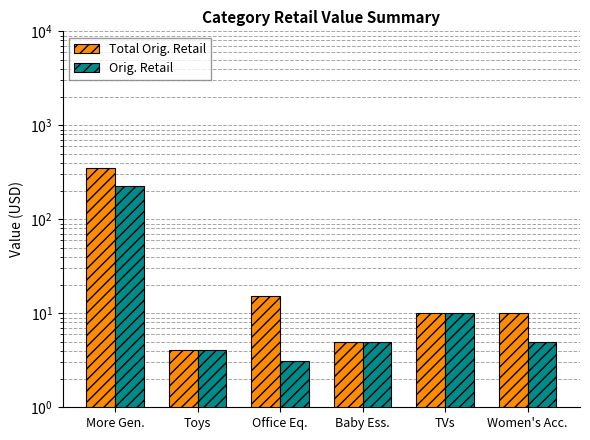

How many data points in Total Orig. Retail are above 10?

2